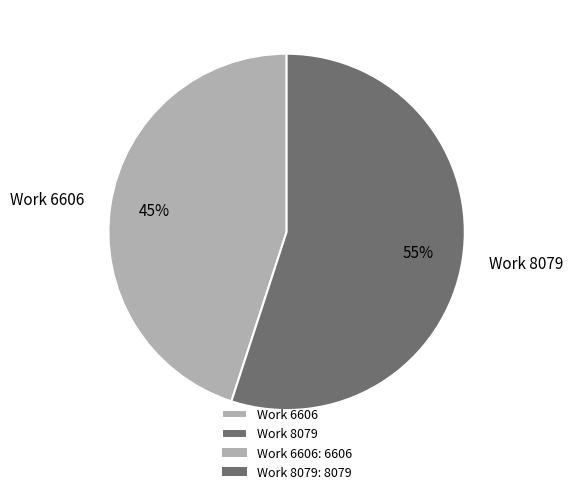

To the nearest percent, what is the combined percentage of Work 8079 and Work 6606?

100%